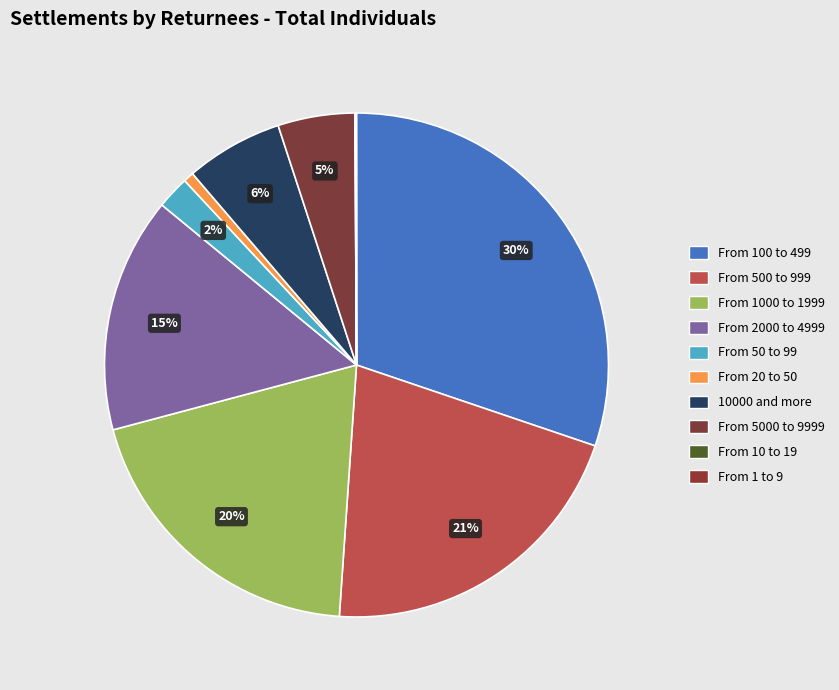

Is there any slice that represents more than half of the pie?

No